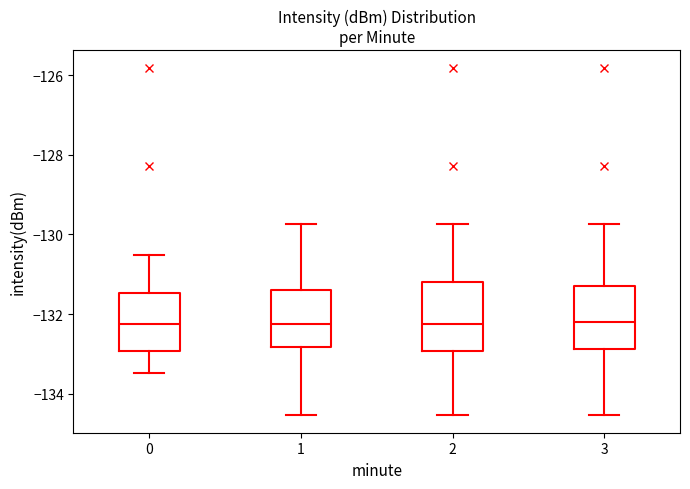

Reading left to right, read every box against the y-axis: the position of its median line, the range the box covers, and the ends of its whiskers. The values are not printed on the chart, so give them approximately, as read against the axis.

0: median -132.2, box -133.0 to -131.4, whiskers -133.4 to -130.6
1: median -132.2, box -132.8 to -131.4, whiskers -134.6 to -129.8
2: median -132.2, box -133.0 to -131.2, whiskers -134.6 to -129.8
3: median -132.2, box -132.8 to -131.4, whiskers -134.6 to -129.8